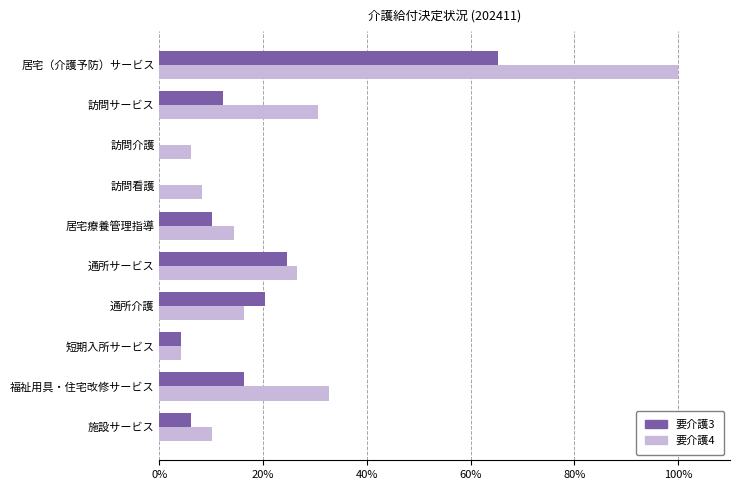

Which series has the largest total across all categories?

要介護4